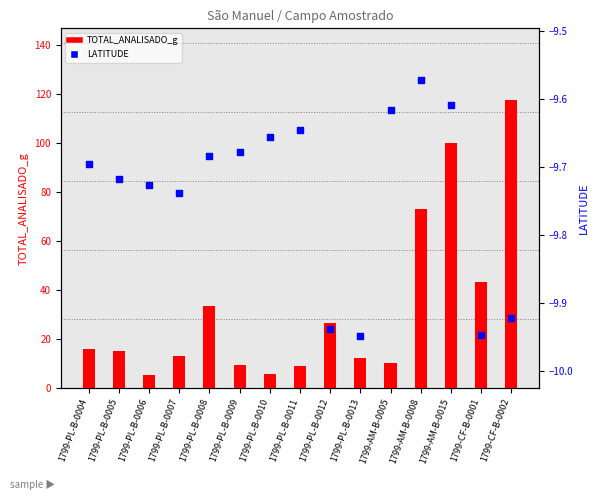

Which series contains the lowest Y value?

LATITUDE